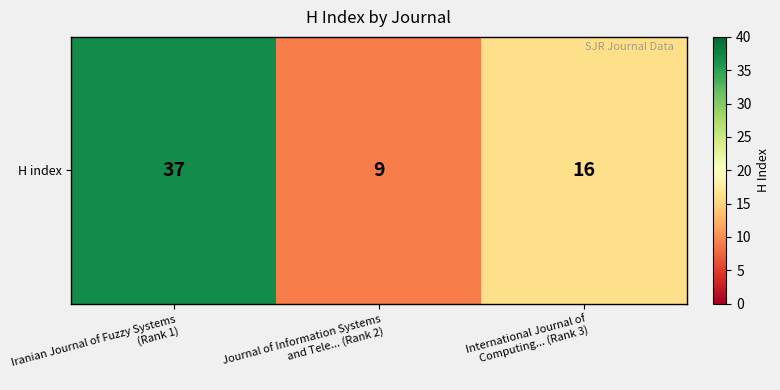

True or false: the data shows 5 at Journal of Information Systems
and Tele... (Rank 2).

False